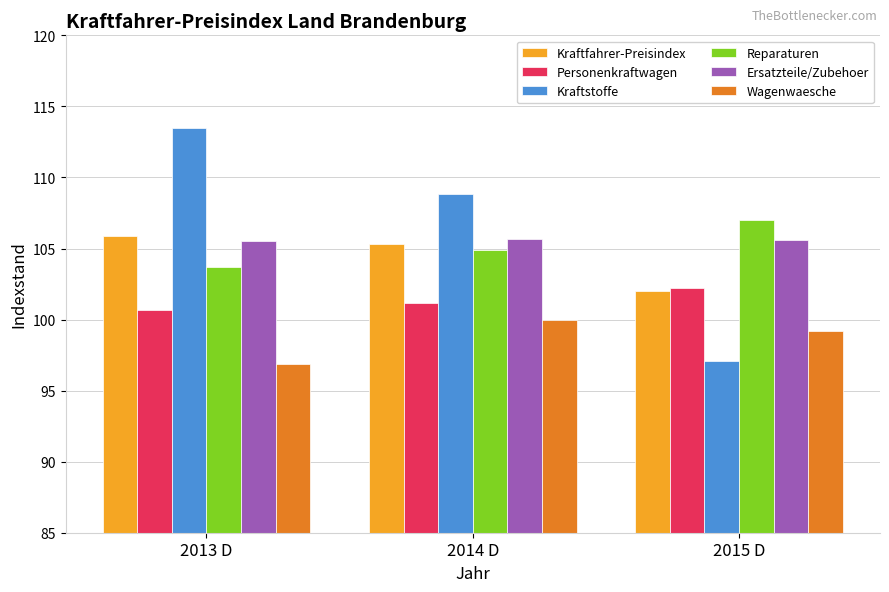

What is the spread (max minus min) of values at 2015 D?

9.9